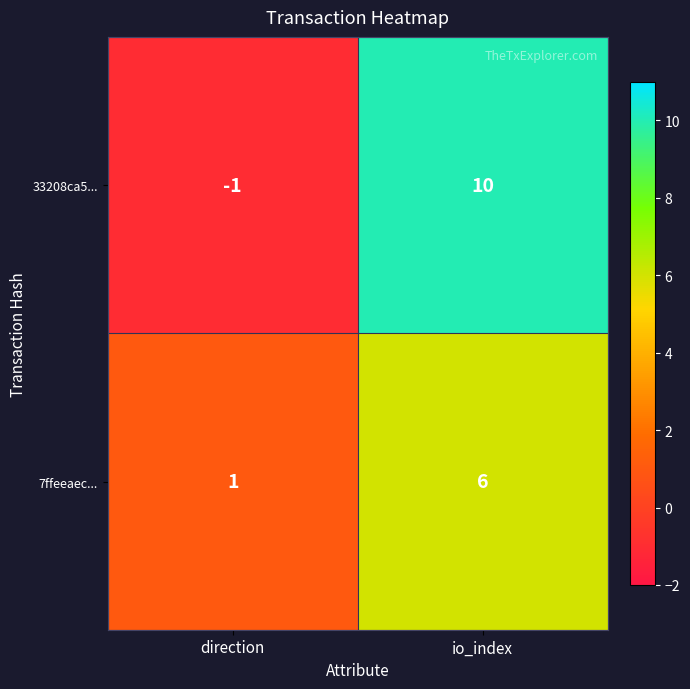

What is the difference between the 33208ca5... values at direction and io_index?

11